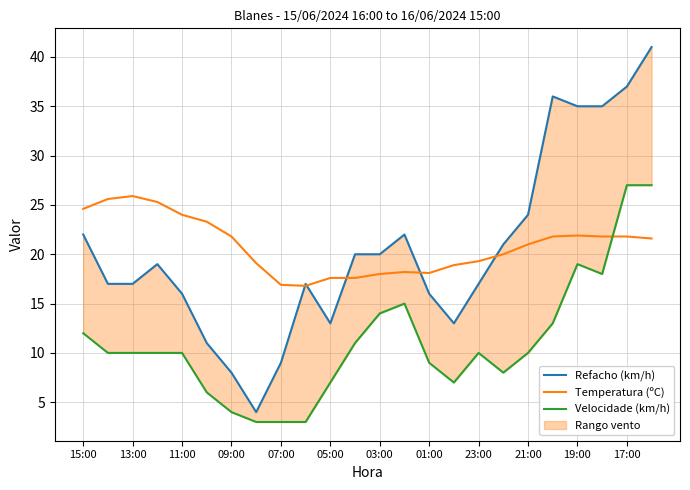

What is the minimum value for Temperatura (ºC)?

16.8